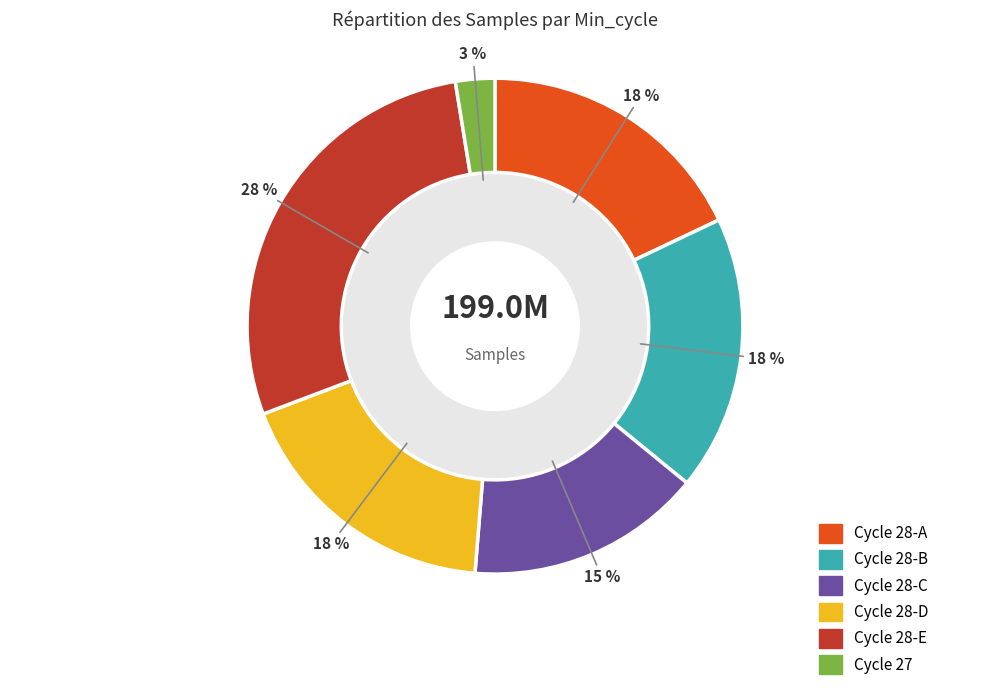

What is the smallest slice in the pie chart?

Cycle 27